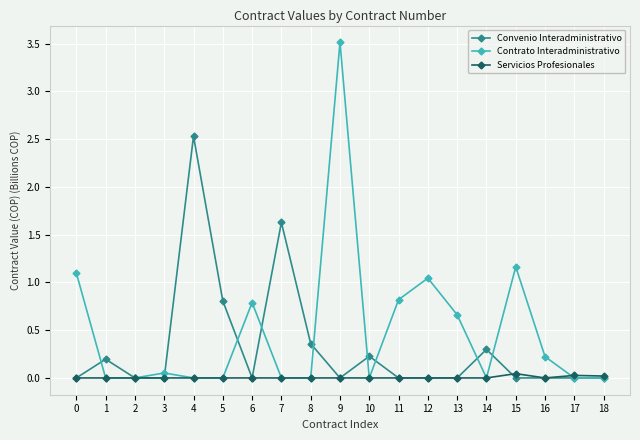

At which category does Contrato Interadministrativo reach its first local peak?

3